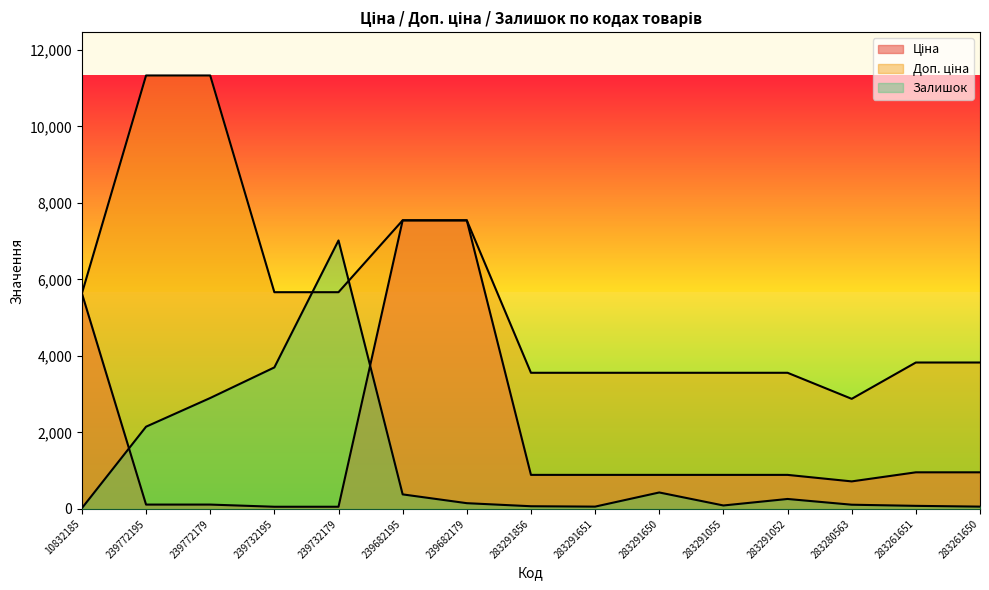

Where is Доп. ціна nearest to the value 7106?

239682195